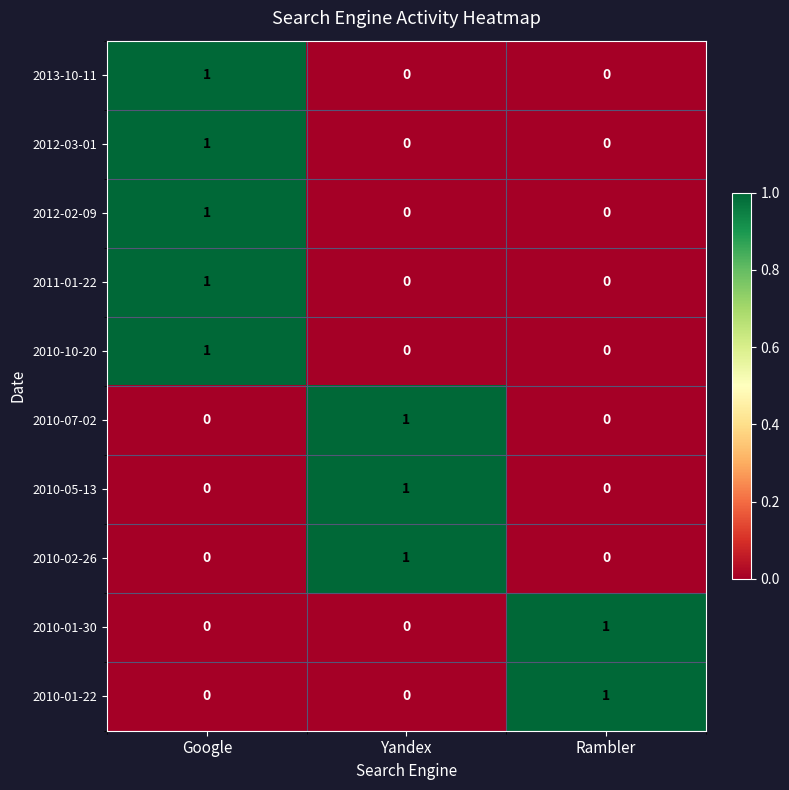

True or false: 2013-10-11 has a value of 1 at Google.

True